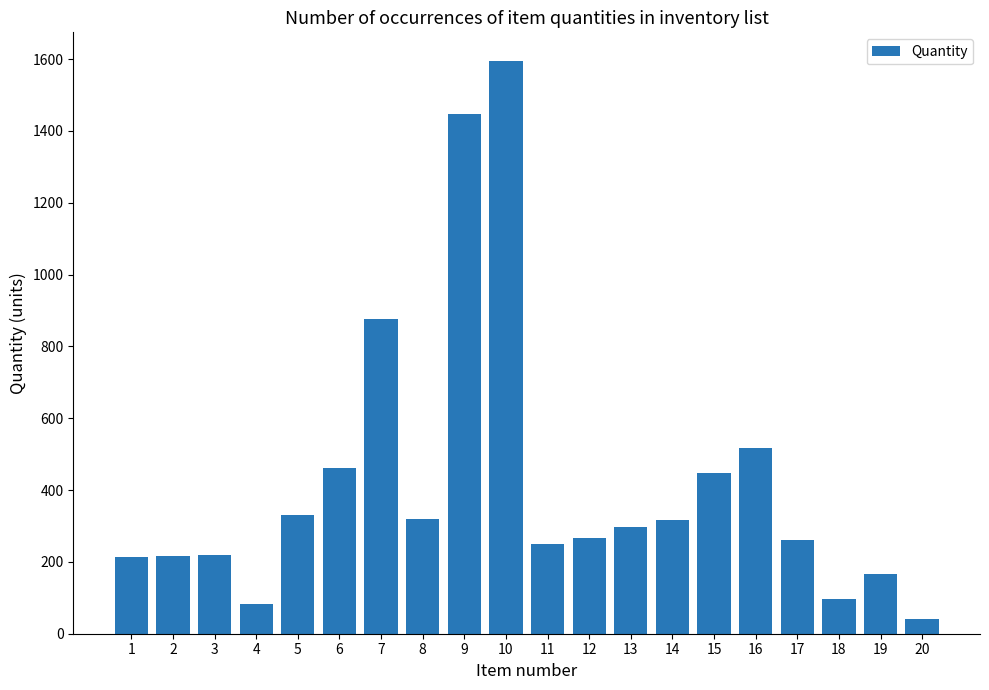

How many series are shown in this chart?

1